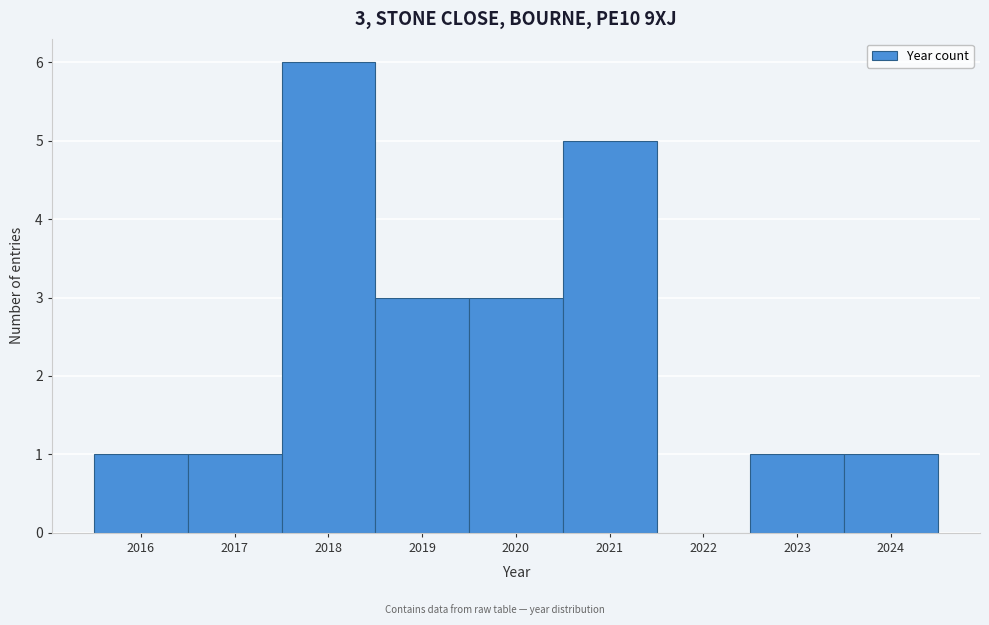

Which range on the x-axis has the tallest bar?

2017.5 to 2018.5